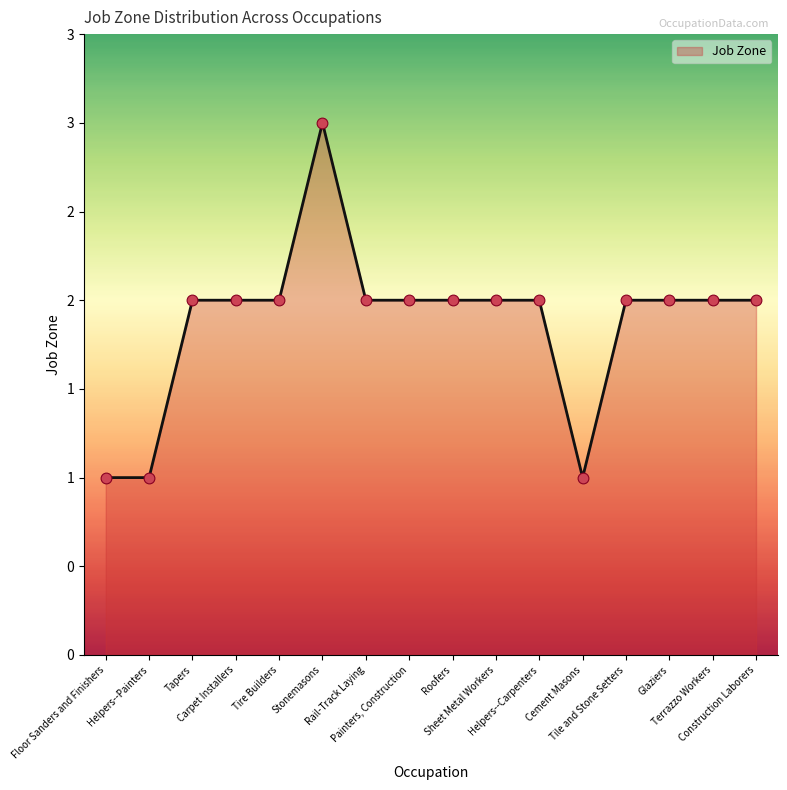

Between Carpet Installers and Helpers--Painters, which is larger?

Carpet Installers